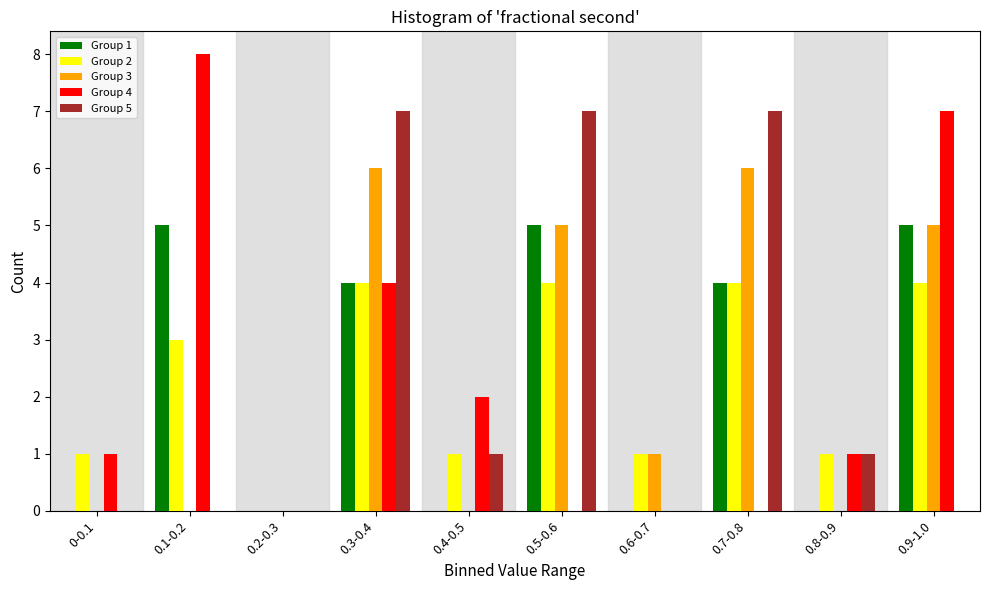

Is it true that Group 3 equals 7 at 0.5-0.6?

False